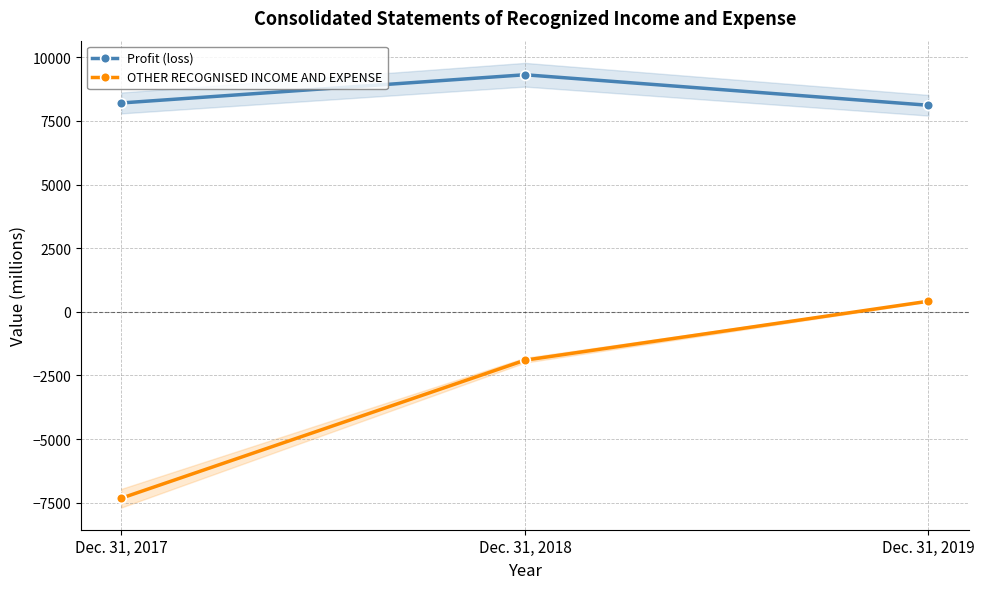

Does the chart have visible grid lines?

Yes